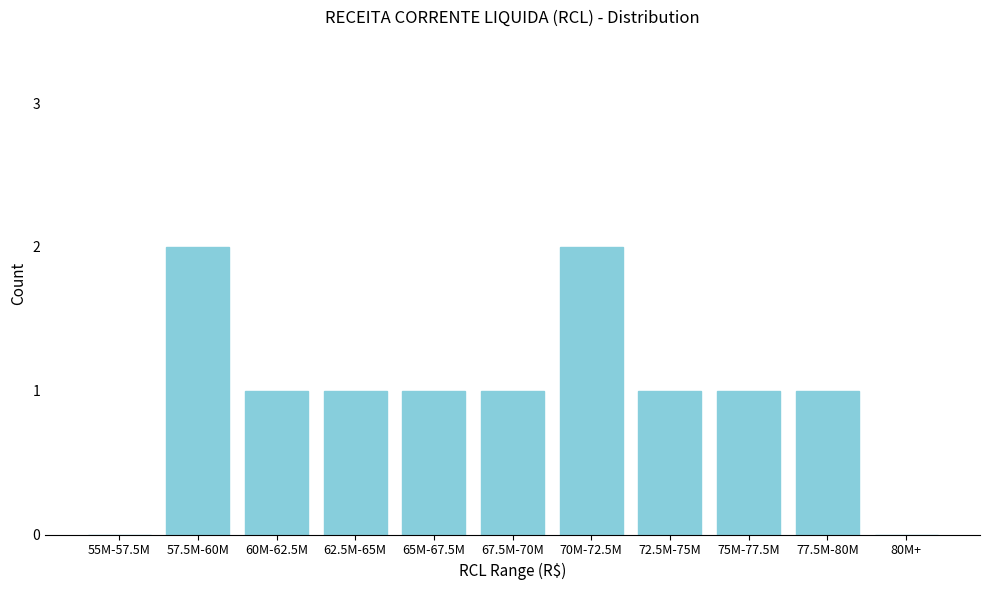

Reading right to left, what are all the values shown in this chart?

80M+=0	77.5M-80M=1	75M-77.5M=1	72.5M-75M=1	70M-72.5M=2	67.5M-70M=1	65M-67.5M=1	62.5M-65M=1	60M-62.5M=1	57.5M-60M=2	55M-57.5M=0